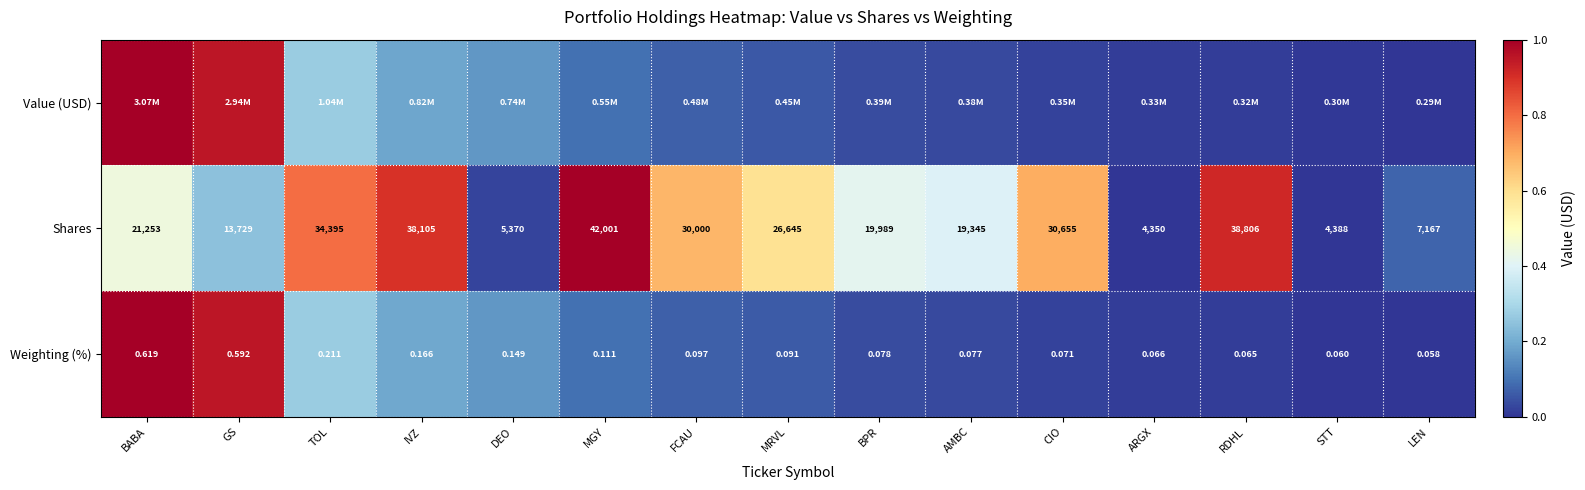

At which label does Weighting (%) reach its minimum?

LEN